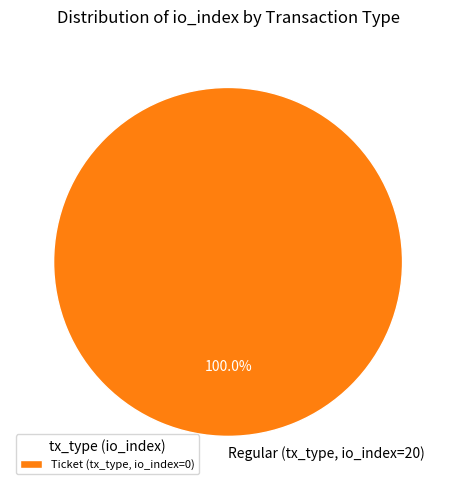

Does Regular (tx_type, io_index=20) represent more than half of the total?

Yes